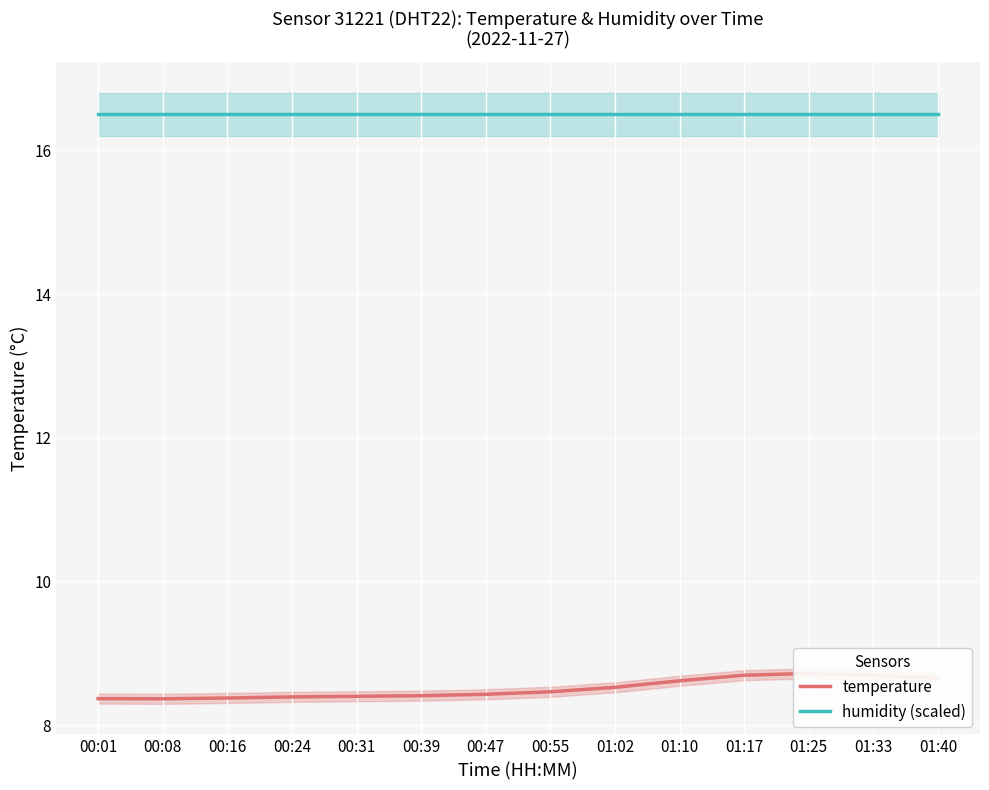

Is it true that temperature equals 8.4 at 00:31?

True